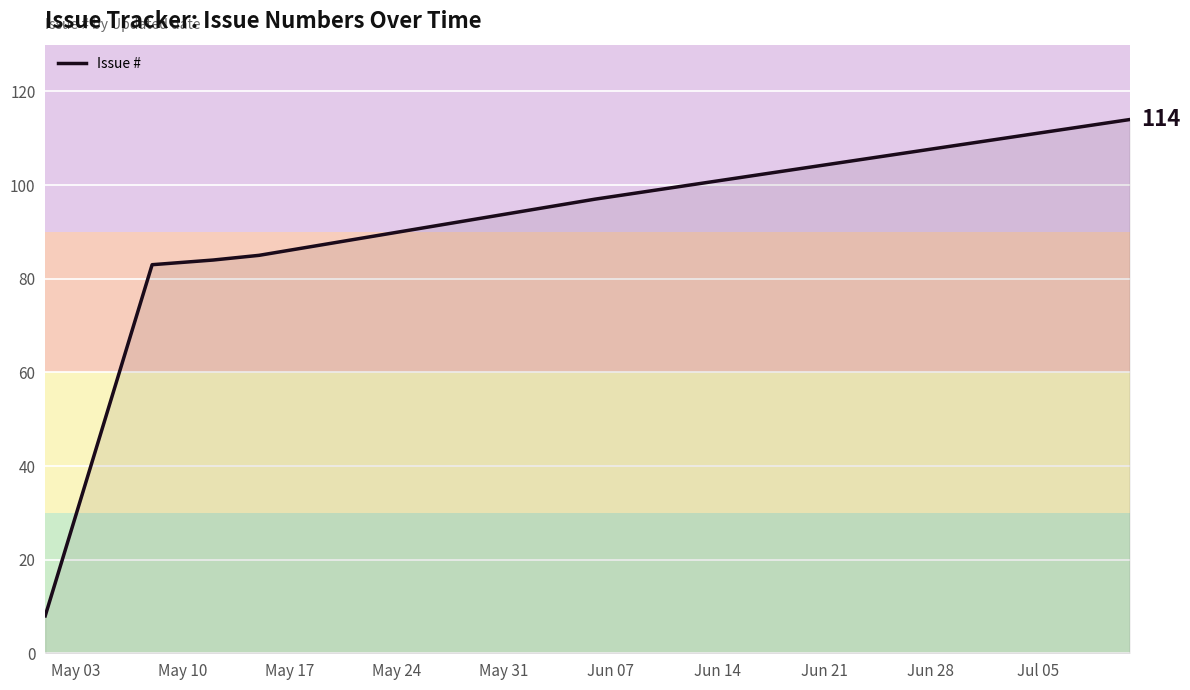

True or false: there are more than 2 points higher than both neighbors.

False